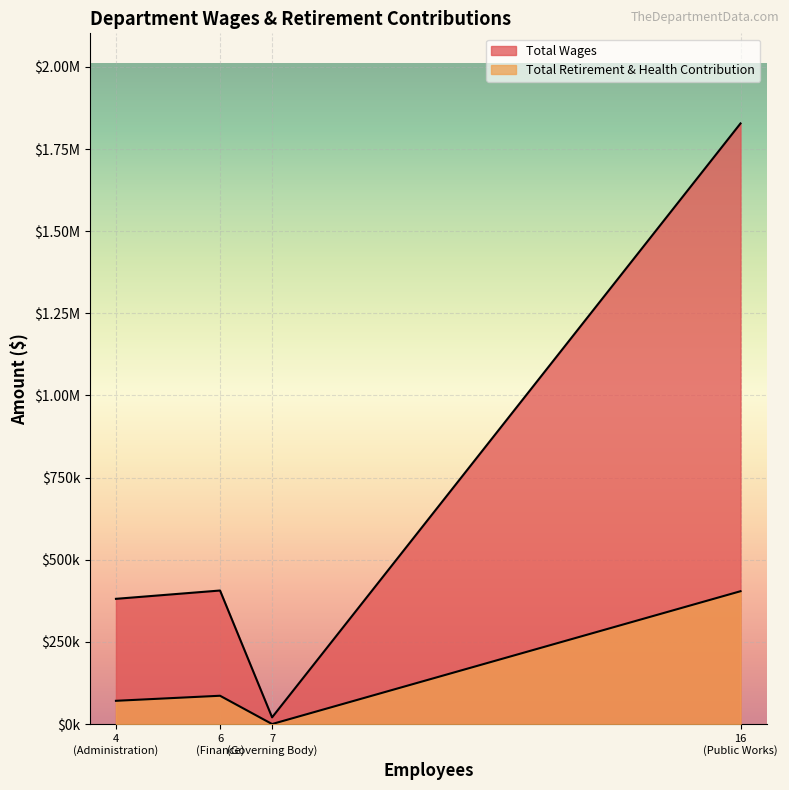

What is the total value across all series at Public Works?

2232246